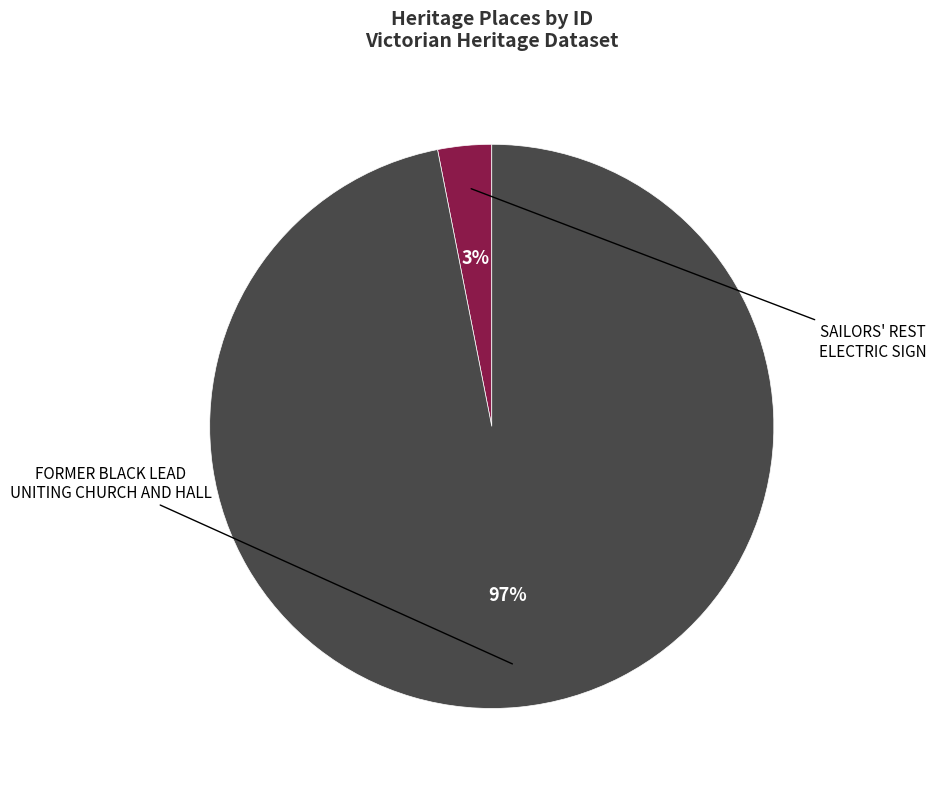

To the nearest percent, what is the average slice percentage?

50%